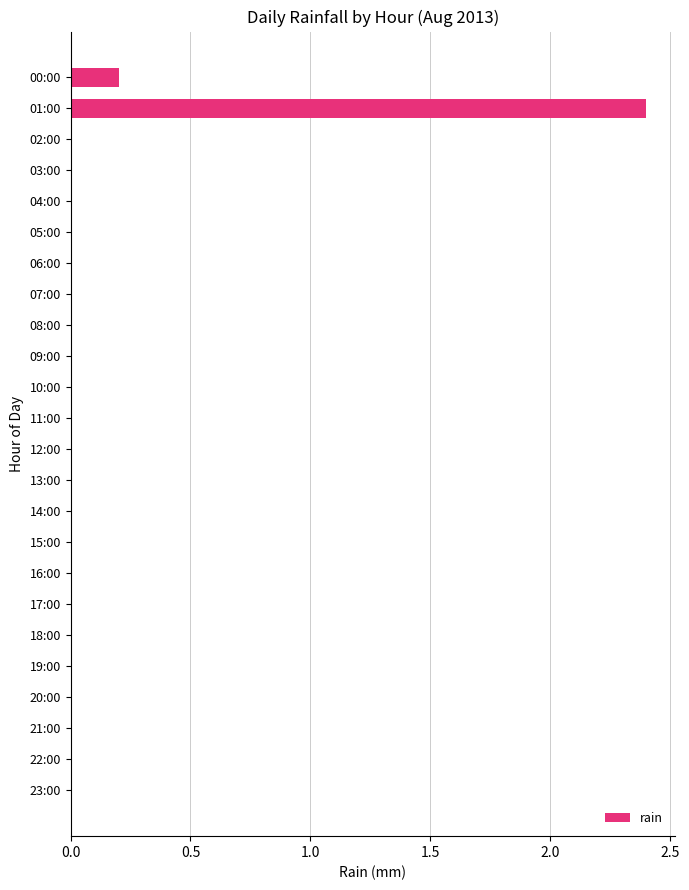

What is the greatest value displayed?

2.4